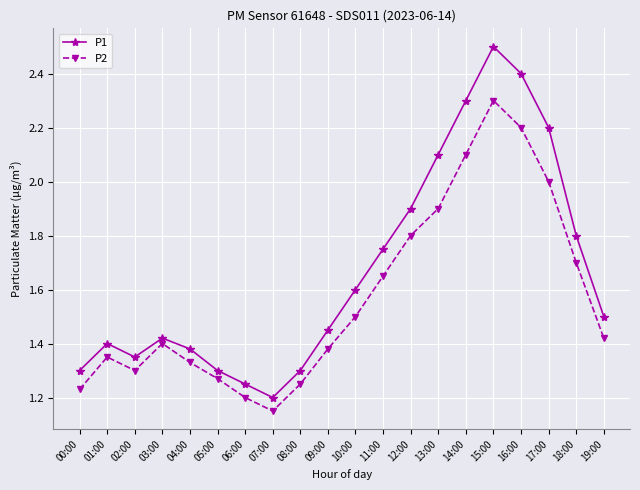

Is it true that P2 equals 0.8 at 03:00?

False